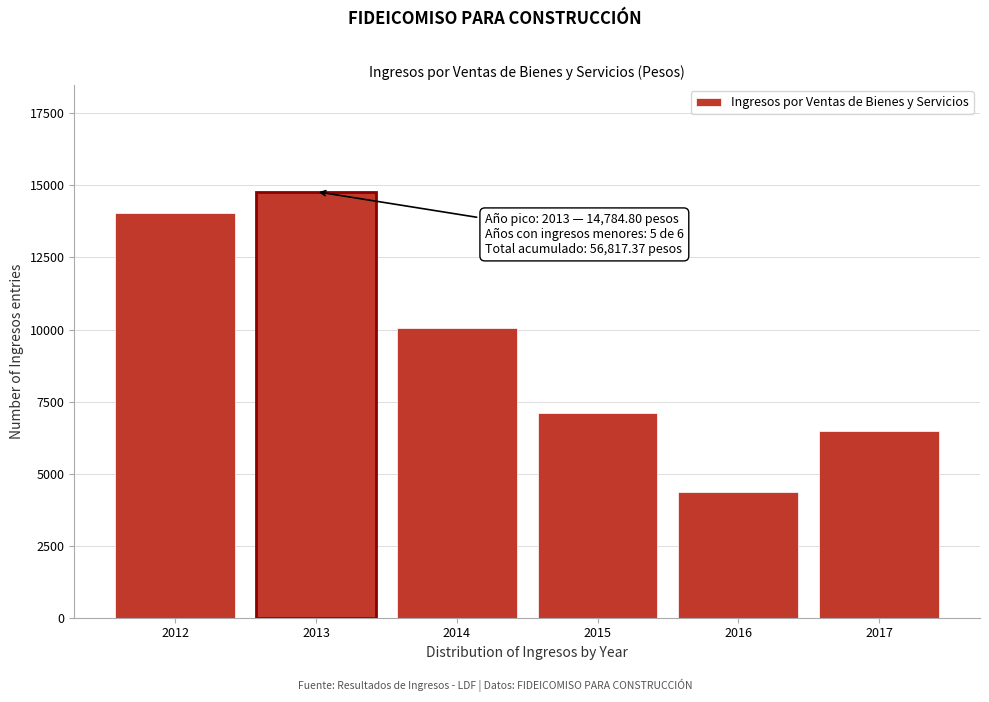

Reading right to left, extract all data points from this chart.

6484.8	4352.7	7109.0	10043.0	14784.8	14043.1